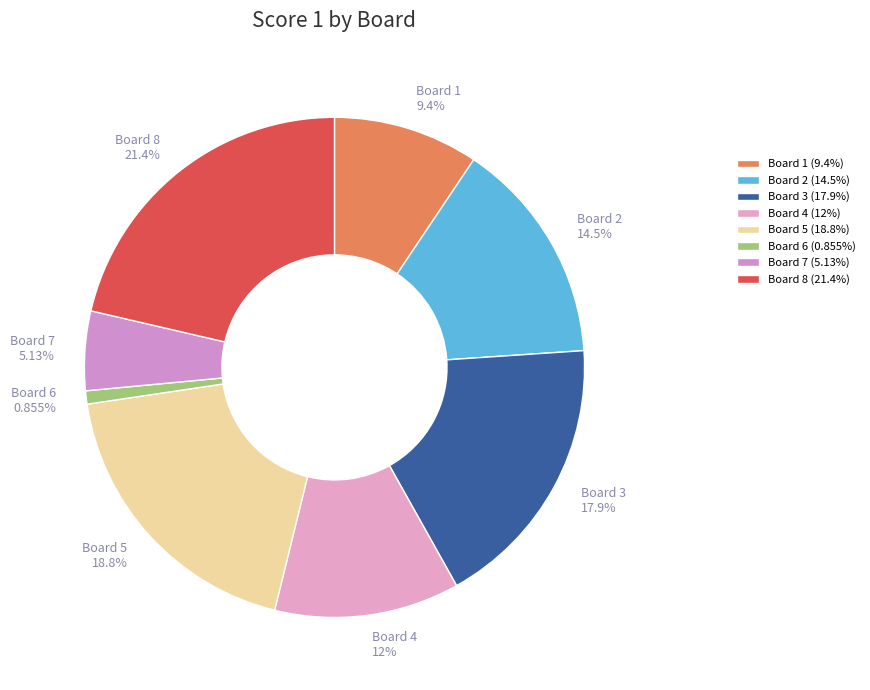

What portion of the pie excludes Board 5?

81.2%